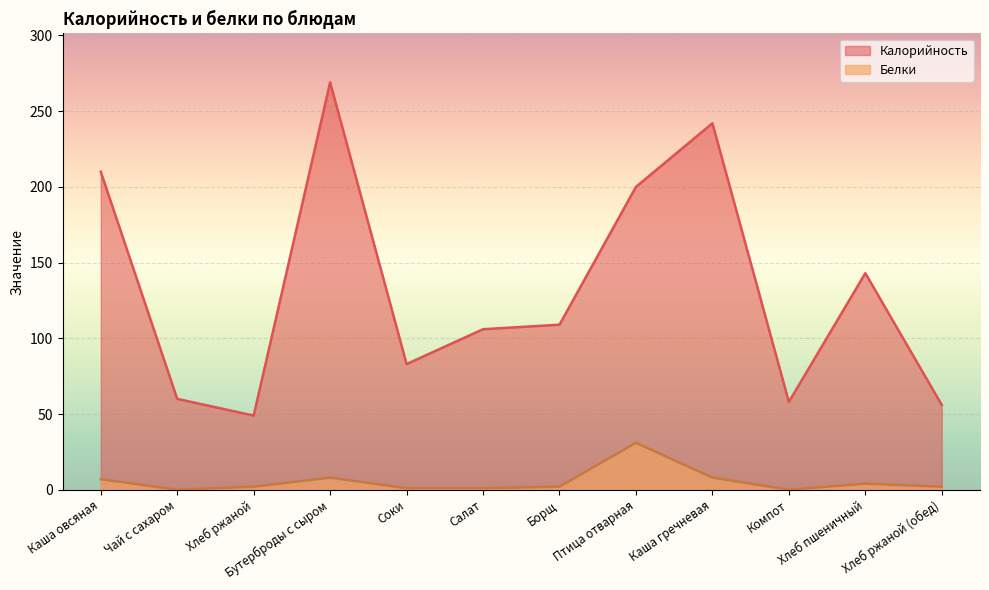

At which label does Калорийность first exceed 109?

Каша овсяная